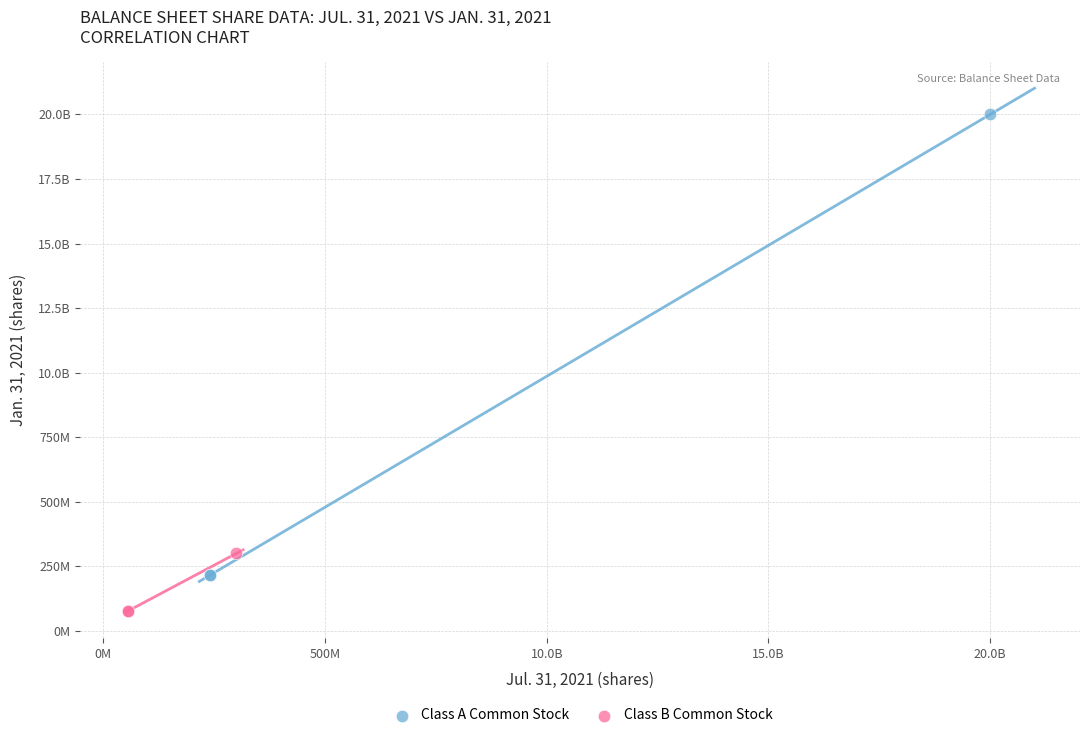

What are all the series names shown in the legend?

Class A Common Stock, Class B Common Stock